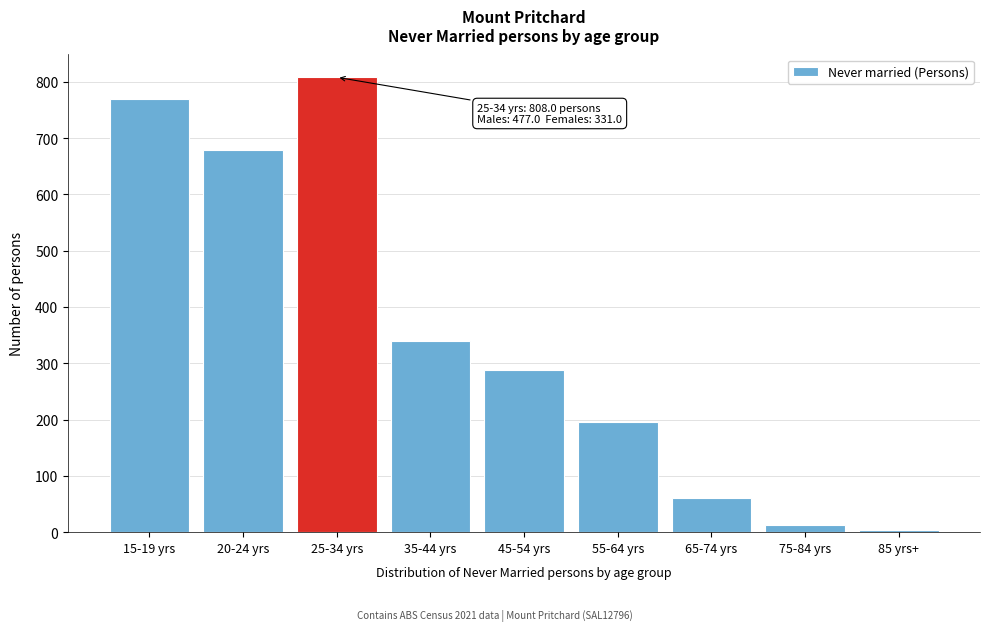

Reading right to left, extract all data points from this chart.

85 yrs+=3	75-84 yrs=13	65-74 yrs=61	55-64 yrs=196	45-54 yrs=288	35-44 yrs=339	25-34 yrs=808	20-24 yrs=678	15-19 yrs=770